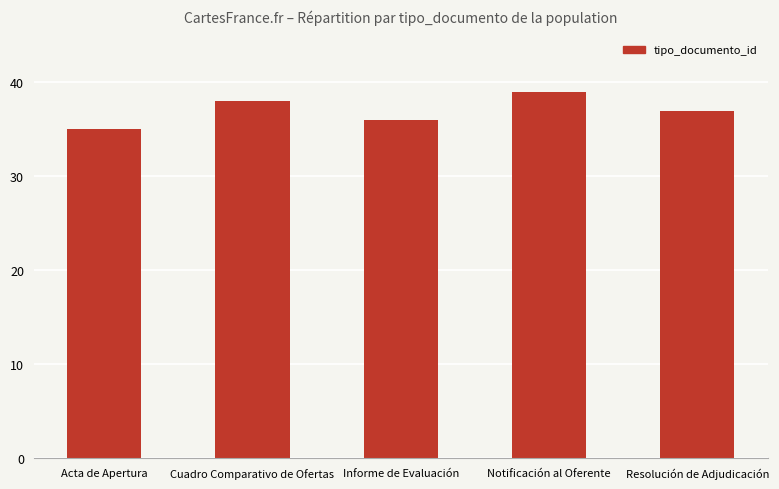

What is the label of the 3rd bar from the right?

Informe de Evaluación